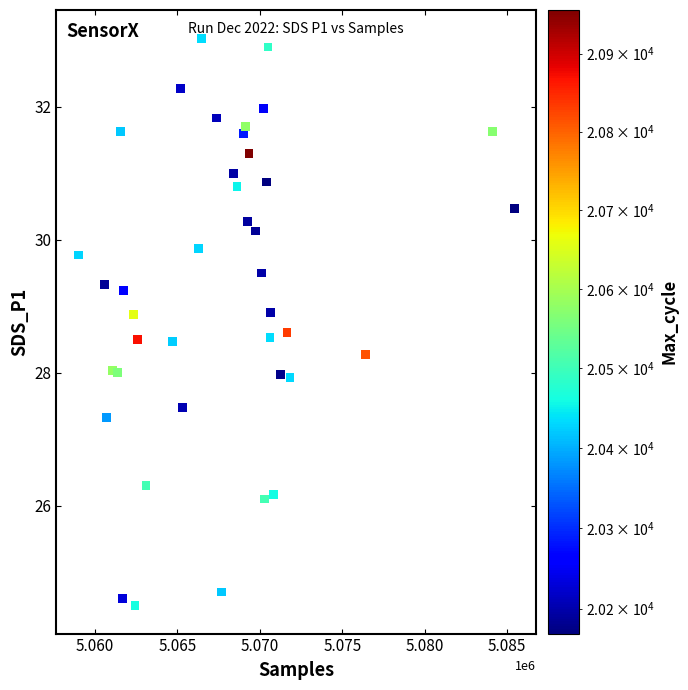

What is the range of X values (max minus min)?

26459.0